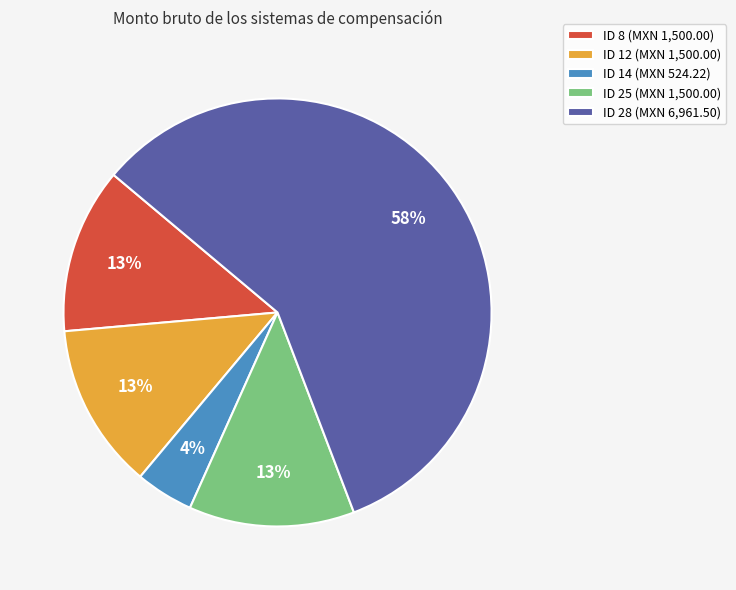

To the nearest percent, what portion does ID 14 (MXN 524.22) represent?

4%